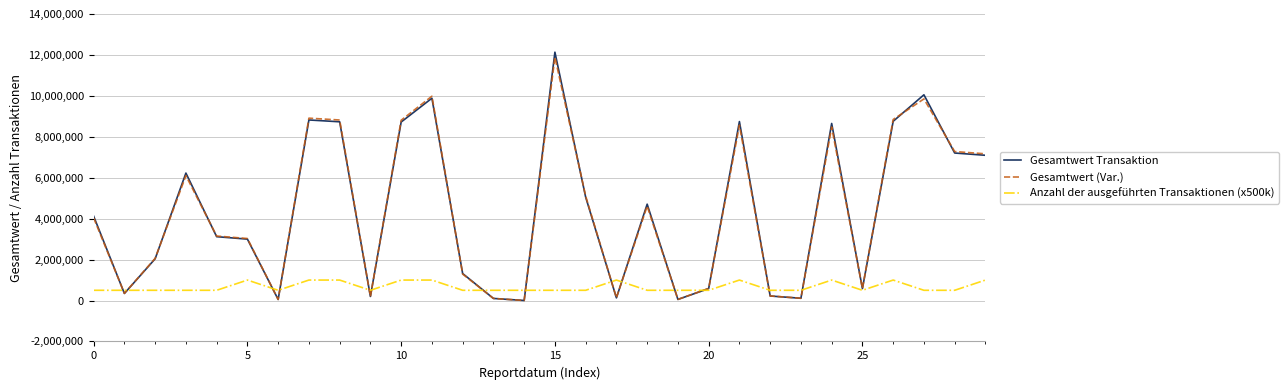

Which series has the widest spread of values?

Gesamtwert Transaktion